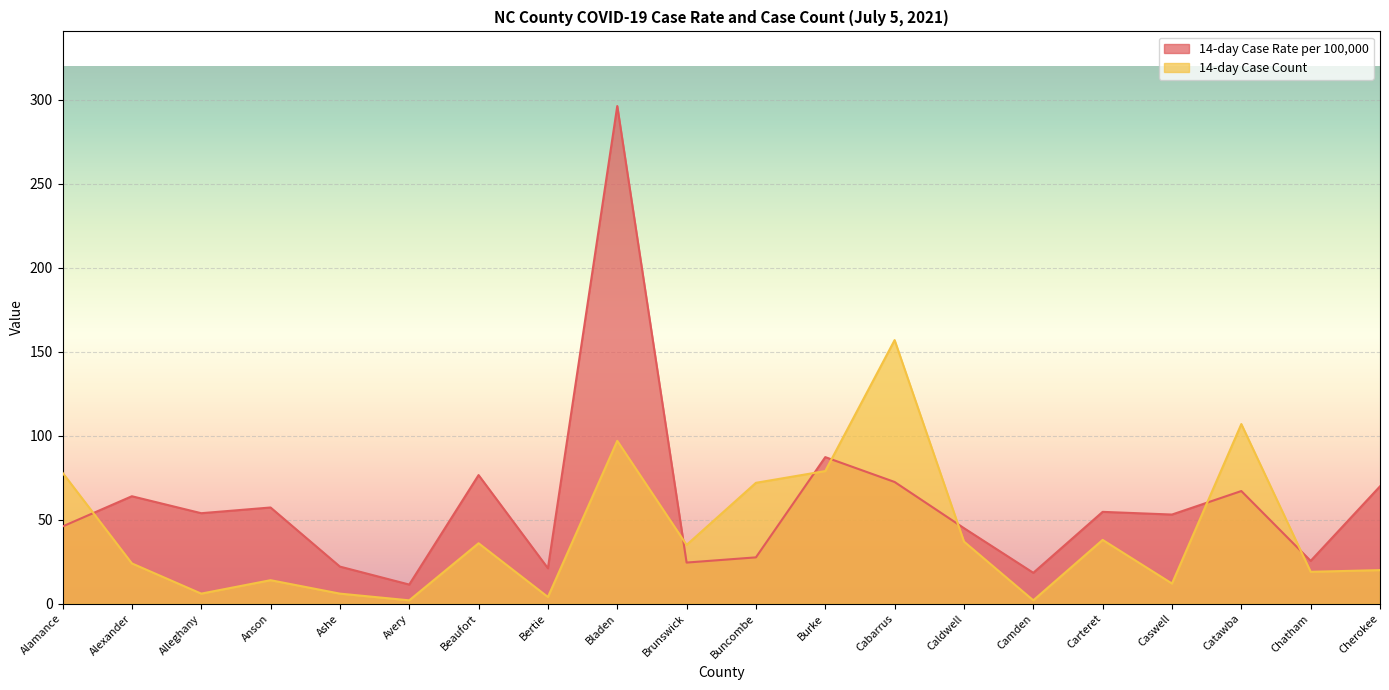

Is it true that 14-day Case Rate per 100,000 equals 25.5 at Chatham?

True